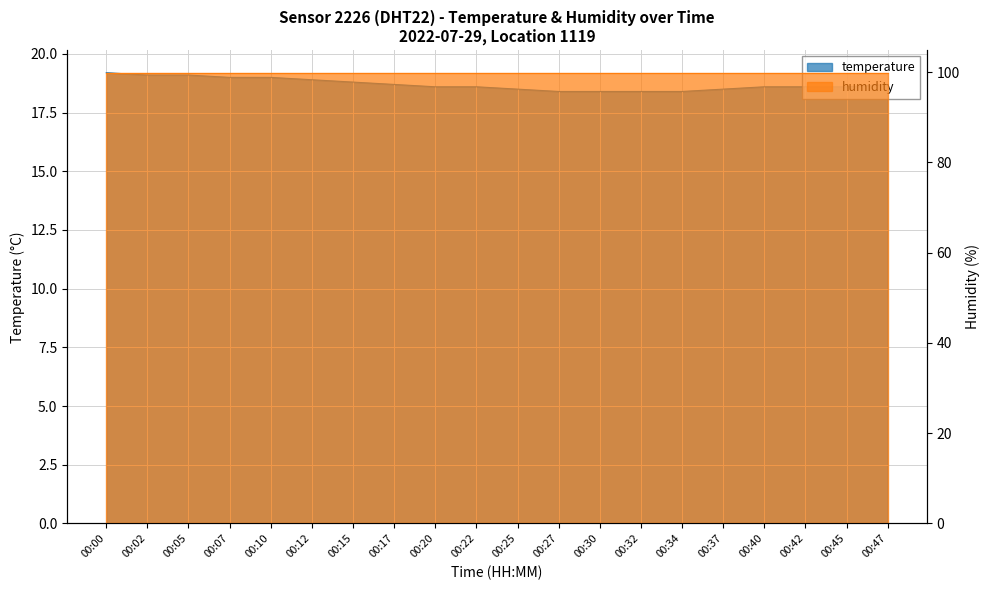

True or false: the data has more than 0 interior local peaks.

False